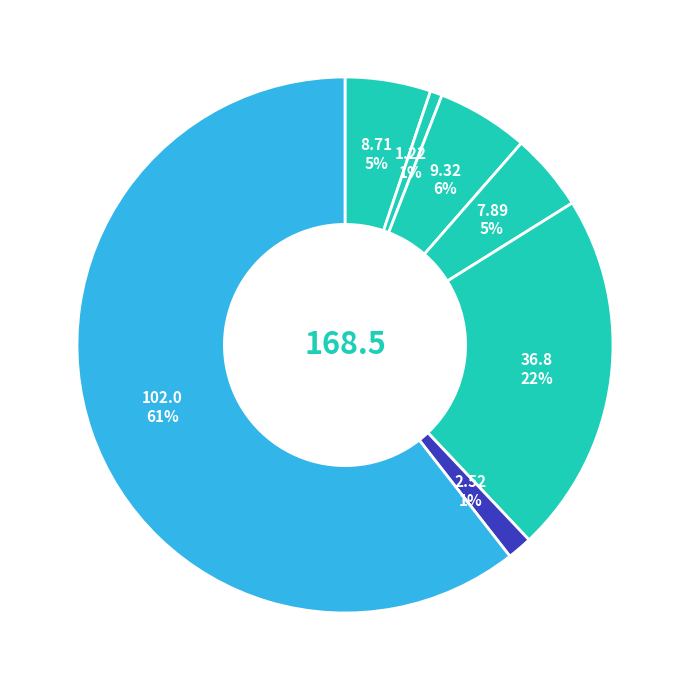

How many segments does this pie chart have?

7